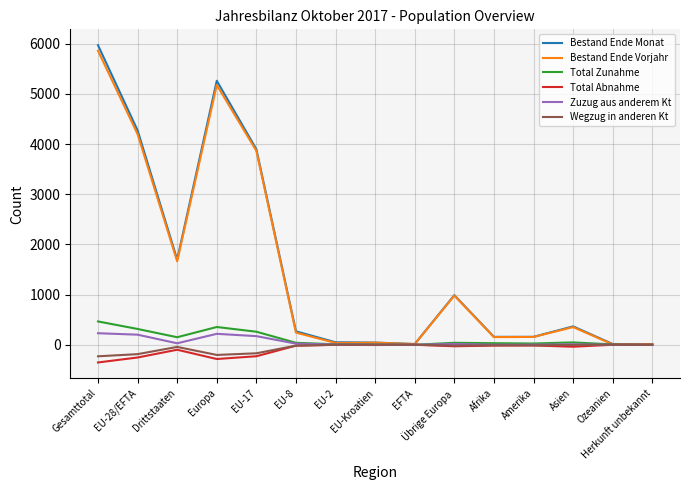

At which label is Zuzug aus anderem Kt closest to 115?

EU-17